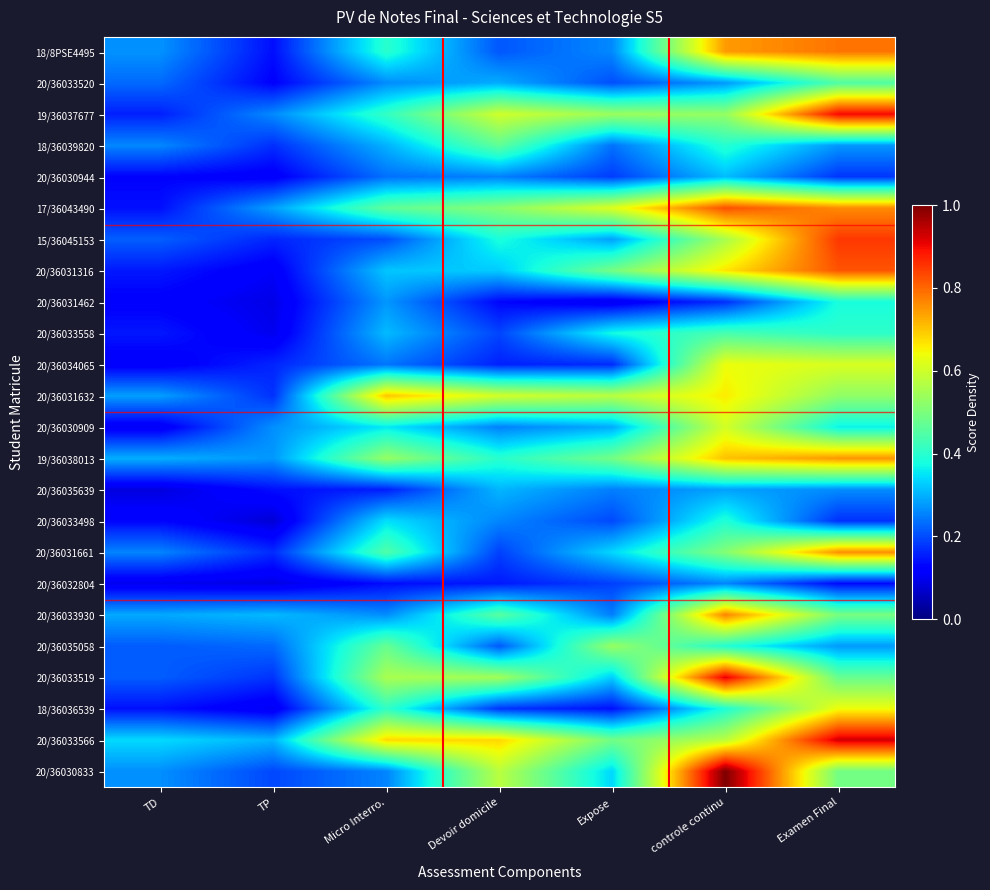

Between Micro Interro. and Devoir domicile, which series saw the biggest shift?

20/36030833